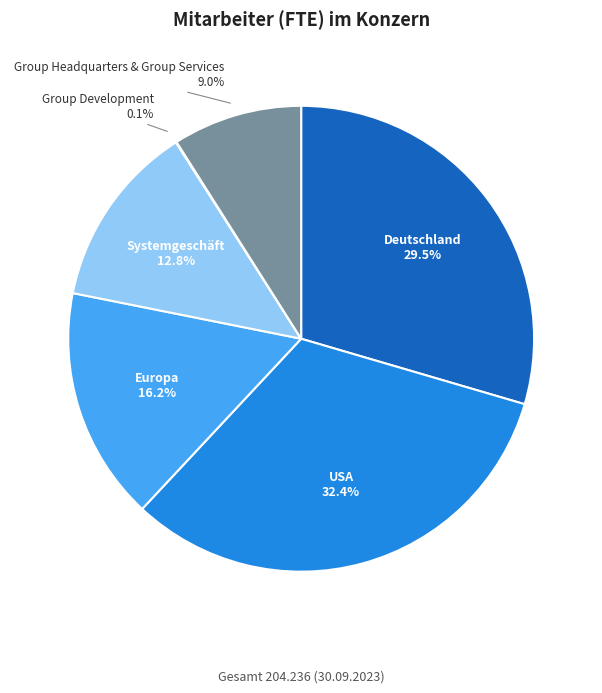

Is there a majority slice in this chart?

No